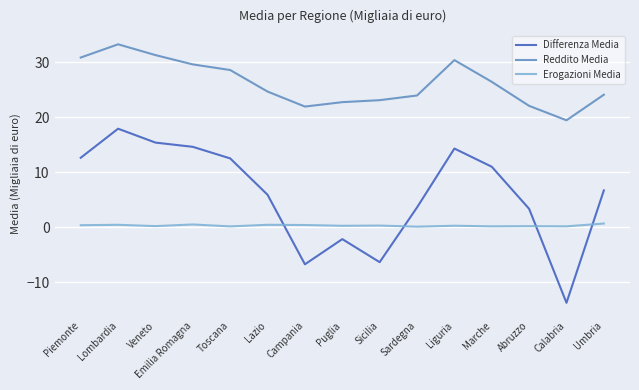

True or false: Reddito Media has a value of 43.4 at Lazio.

False